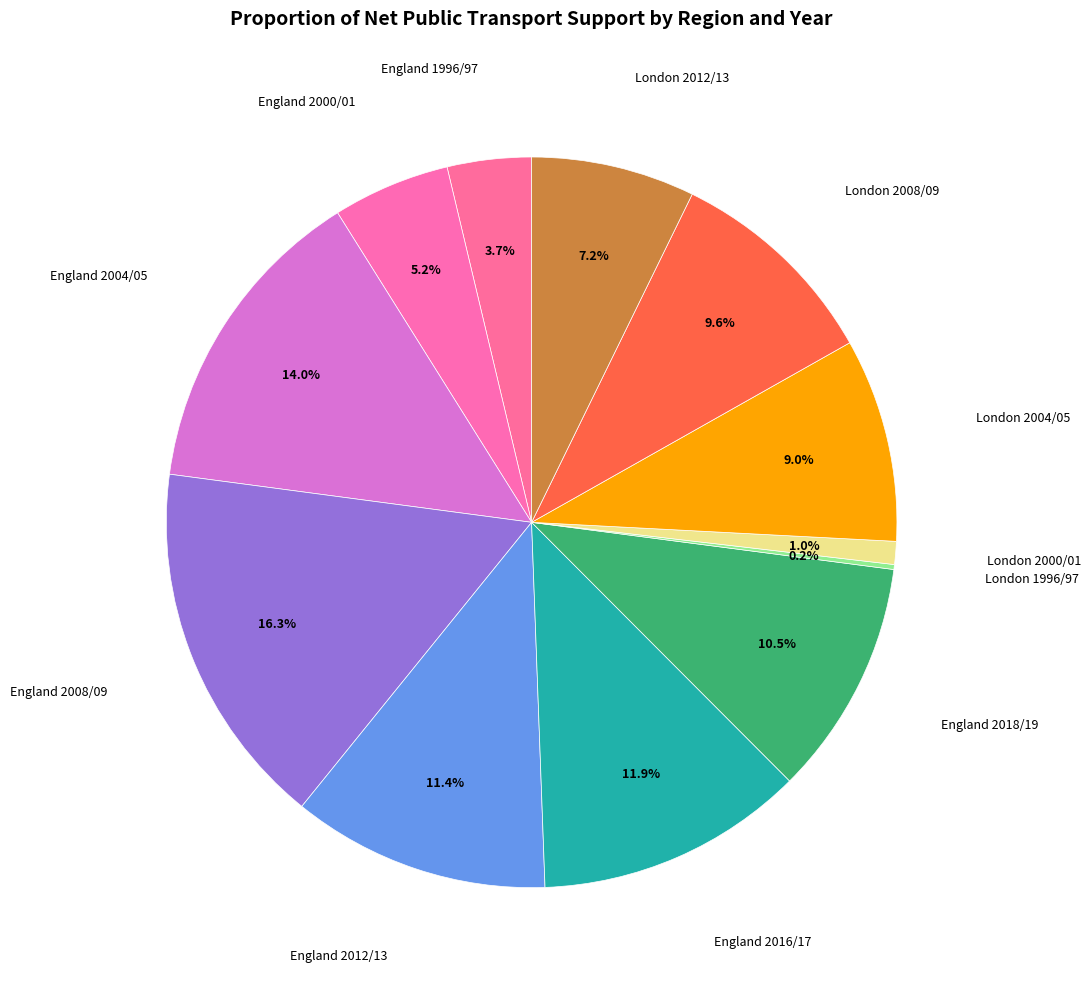

To the nearest percent, what is the difference between the largest and smallest slice percentages?

16%